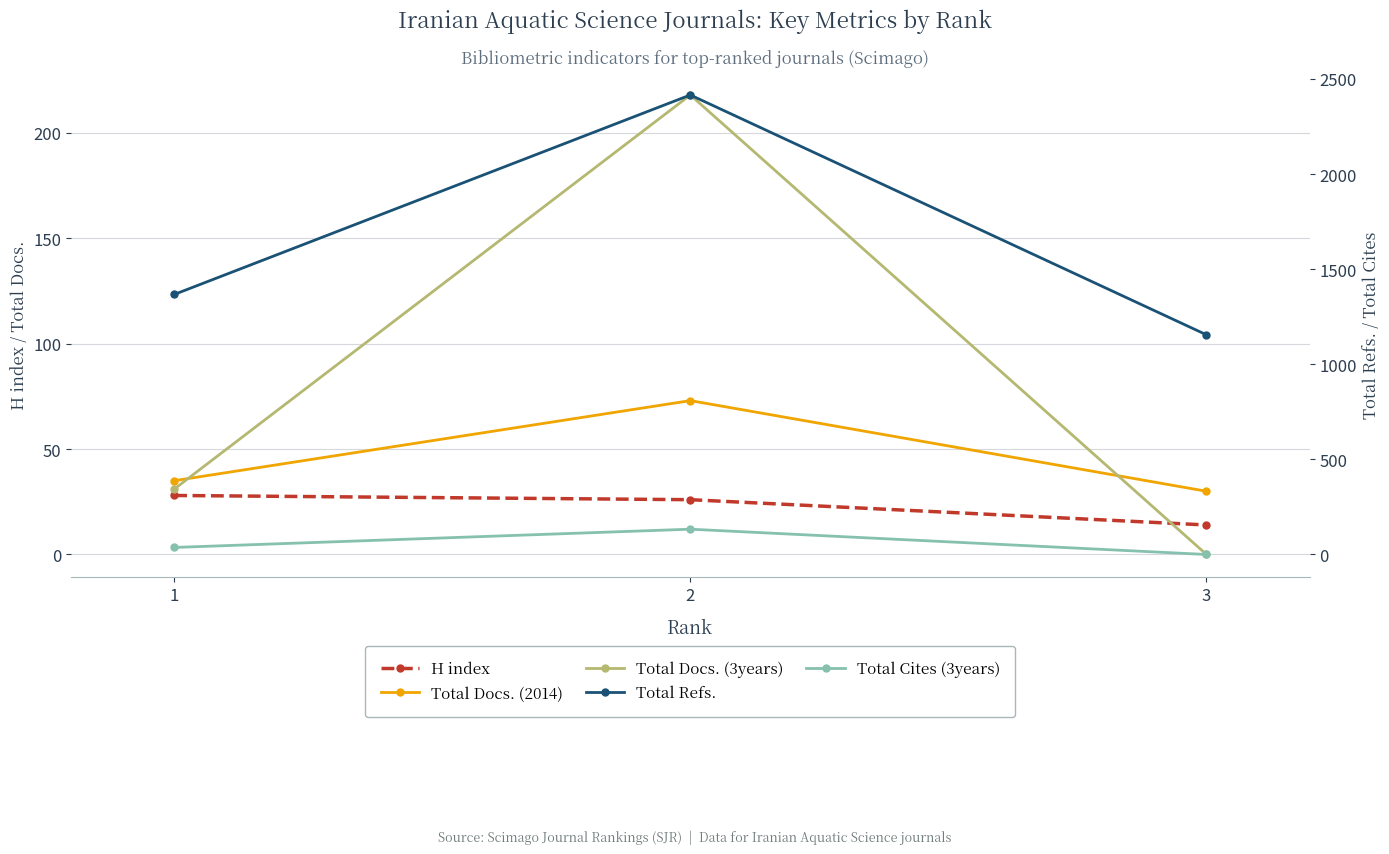

How many lines are shown in the chart?

5